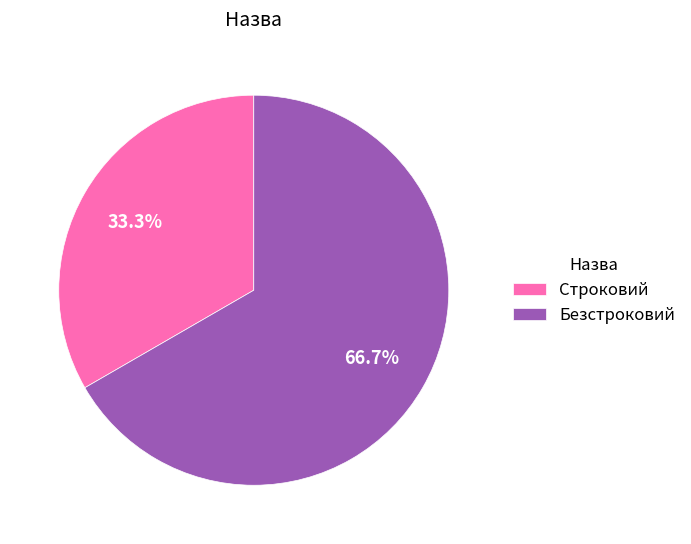

What is the total percentage of Строковий and Безстроковий?

100.0%